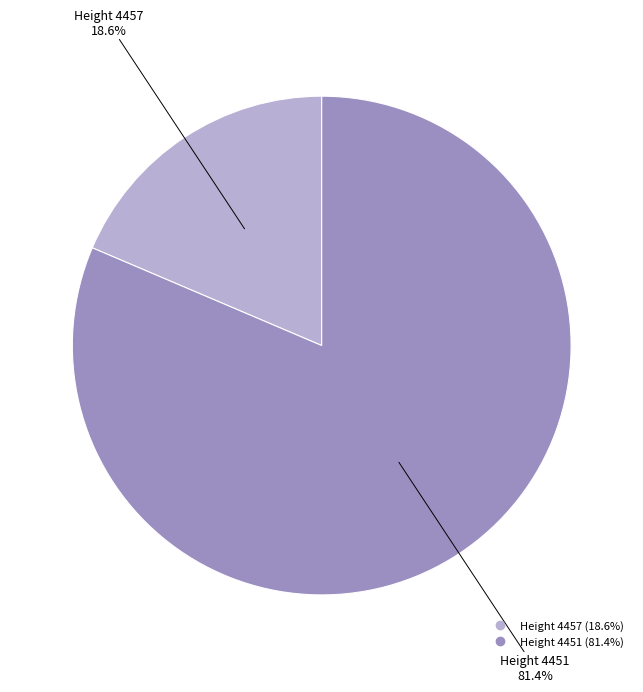

Is there a majority slice in this chart?

Yes